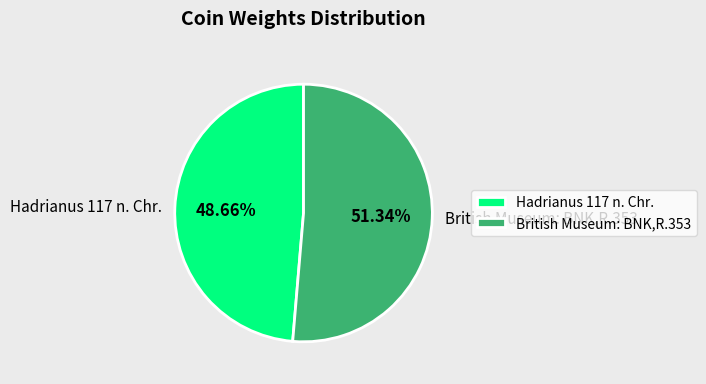

To the nearest percent, what is the average slice percentage?

50%